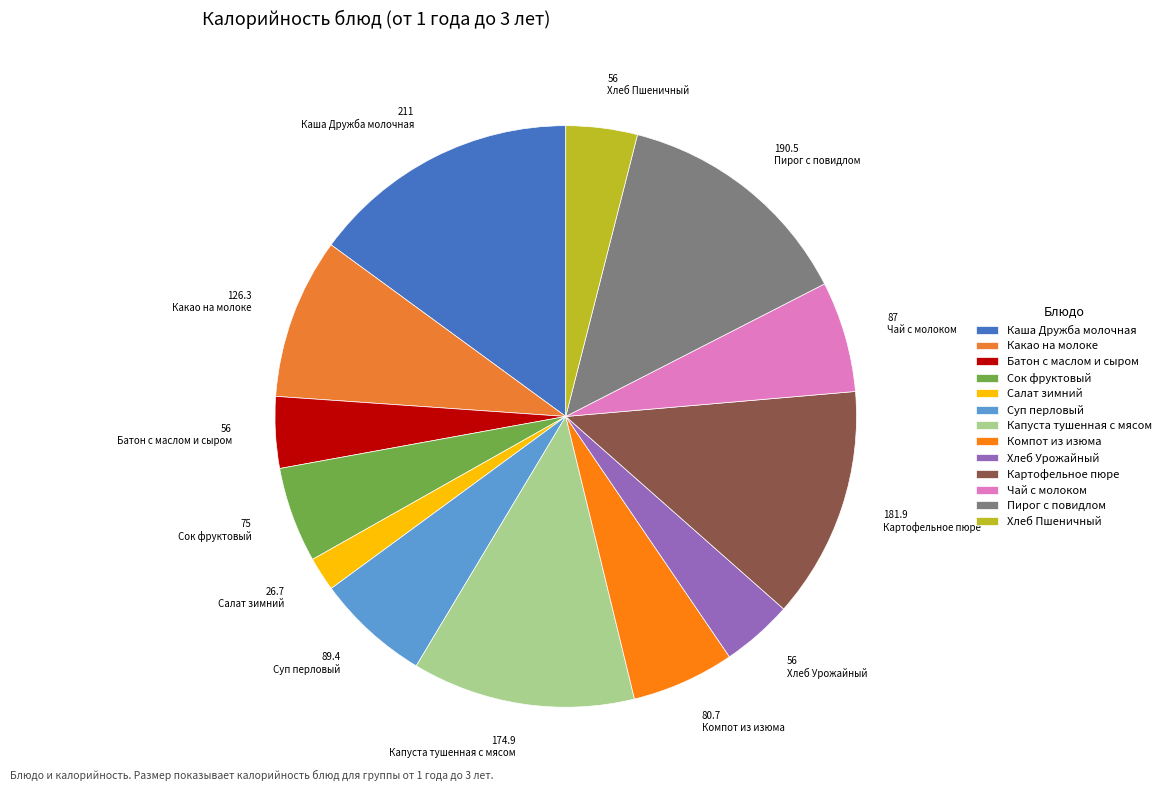

To the nearest percent, what portion does Чай с молоком represent?

6%